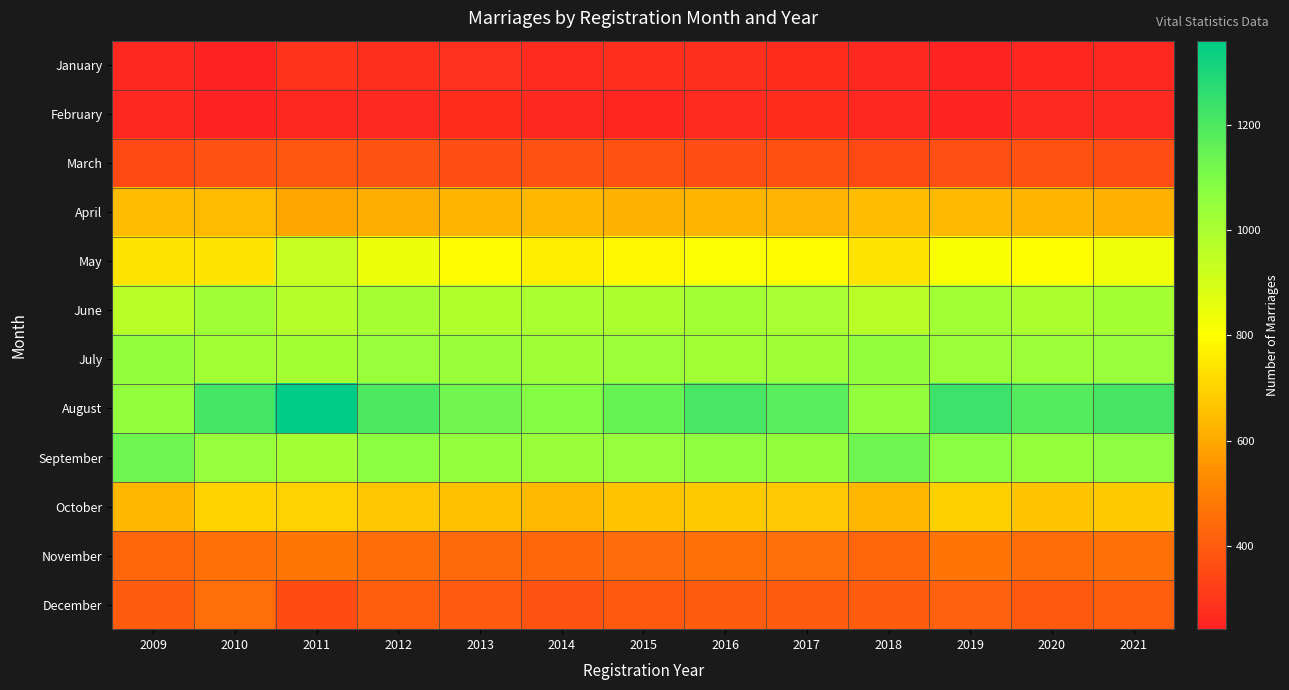

Reading right to left, what are all the values shown in this chart?

January: 2021=261	2020=258	2019=249	2018=263	2017=276	2016=281	2015=278	2014=271	2013=284	2012=282	2011=295	2010=243	2009=263
February: 2021=269	2020=267	2019=251	2018=259	2017=274	2016=271	2015=258	2014=264	2013=273	2012=268	2011=261	2010=244	2009=259
March: 2021=365	2020=377	2019=368	2018=351	2017=371	2016=365	2015=378	2014=374	2013=362	2012=381	2011=389	2010=375	2009=351
April: 2021=617	2020=629	2019=638	2018=645	2017=621	2016=627	2015=619	2014=634	2013=628	2012=612	2011=593	2010=643	2009=645
May: 2021=834	2020=798	2019=812	2018=739	2017=795	2016=806	2015=784	2014=762	2013=793	2012=841	2011=932	2010=738	2009=739
June: 2021=1014	2020=997	2019=1021	2018=964	2017=1003	2016=1018	2015=994	2014=1001	2013=988	2012=1012	2011=976	2010=1025	2009=964
July: 2021=1041	2020=1028	2019=1034	2018=1056	2017=1025	2016=1019	2015=1031	2014=1027	2013=1038	2012=1042	2011=1014	2010=1018	2009=1056
August: 2021=1214	2020=1186	2019=1234	2018=1058	2017=1178	2016=1209	2015=1147	2014=1086	2013=1124	2012=1198	2011=1359	2010=1216	2009=1058
September: 2021=1066	2020=1049	2019=1072	2018=1131	2017=1054	2016=1061	2015=1045	2014=1038	2013=1052	2012=1068	2011=1016	2010=1045	2009=1131
October: 2021=679	2020=668	2019=688	2018=635	2017=674	2016=681	2015=664	2014=641	2013=658	2012=672	2011=695	2010=698	2009=635
November: 2021=463	2020=449	2019=468	2018=427	2017=454	2016=461	2015=447	2014=434	2013=441	2012=452	2011=476	2010=457	2009=427
December: 2021=412	2020=395	2019=418	2018=403	2017=401	2016=408	2015=394	2014=382	2013=398	2012=412	2011=360	2010=454	2009=403